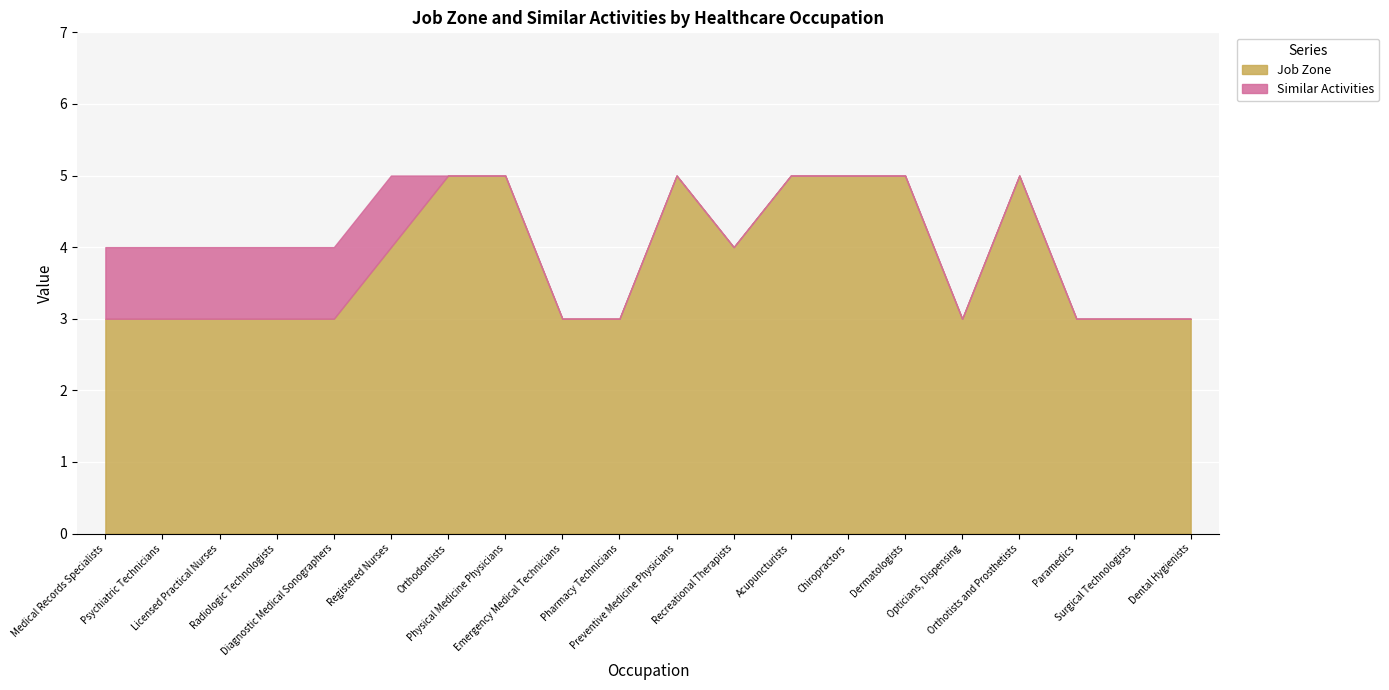

What is the label of the 20th point from the right?

Medical Records Specialists